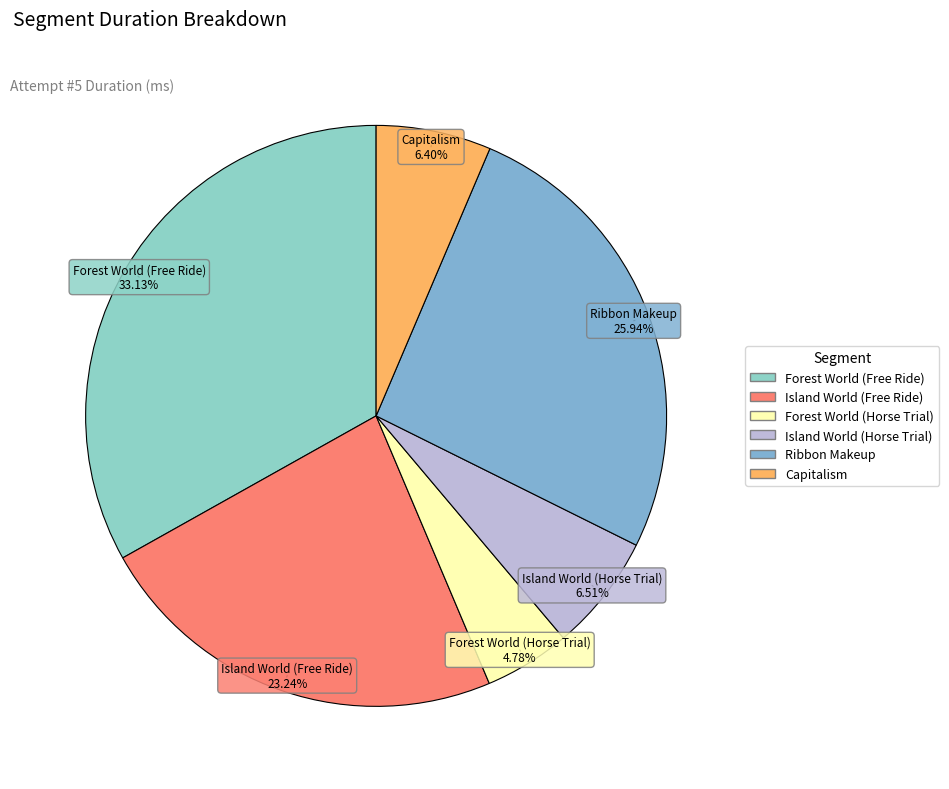

Which slice is the smallest?

Forest World (Horse Trial)